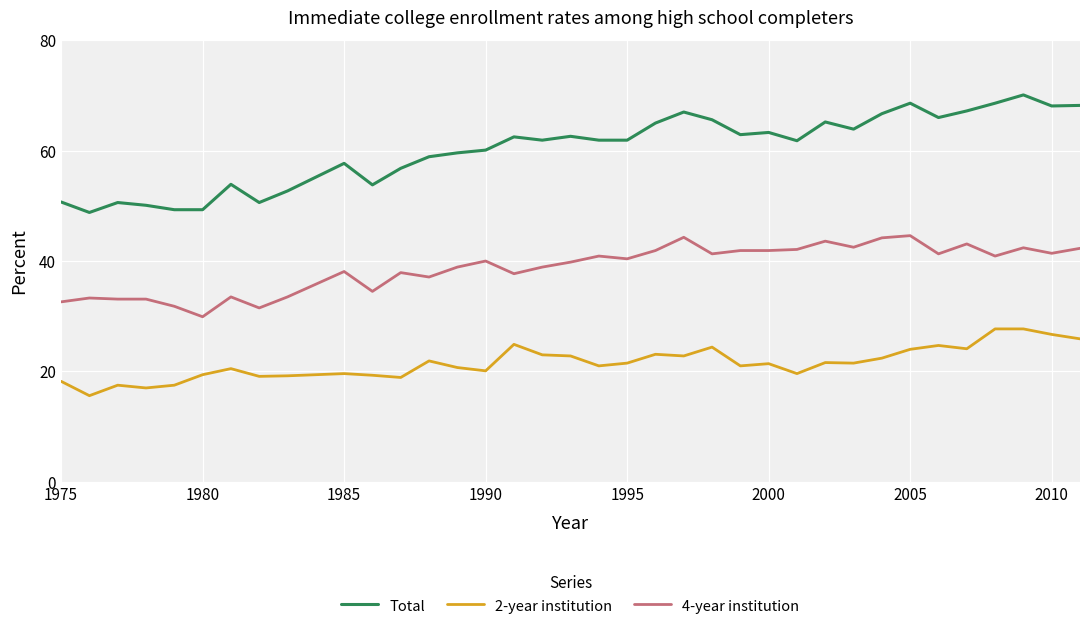

List the series in order of their overall mean, lowest first.

2-year institution, 4-year institution, Total